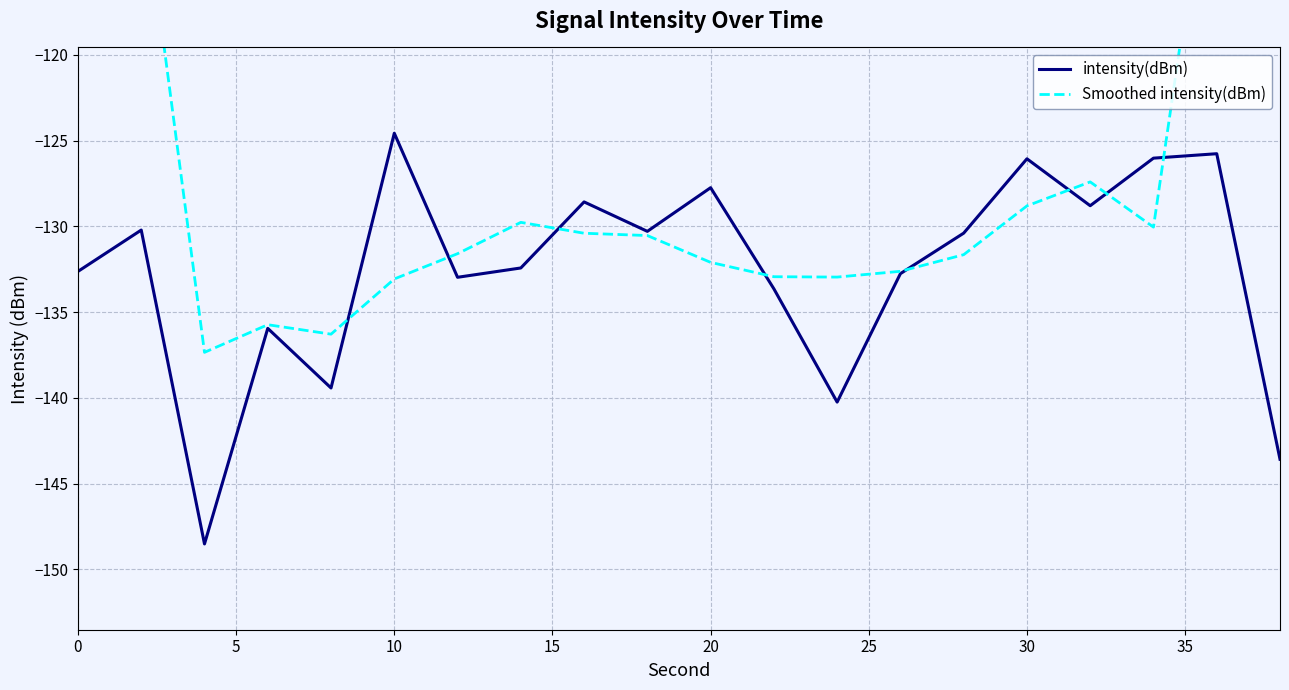

Which category has the highest value in the intensity(dBm) series?

10